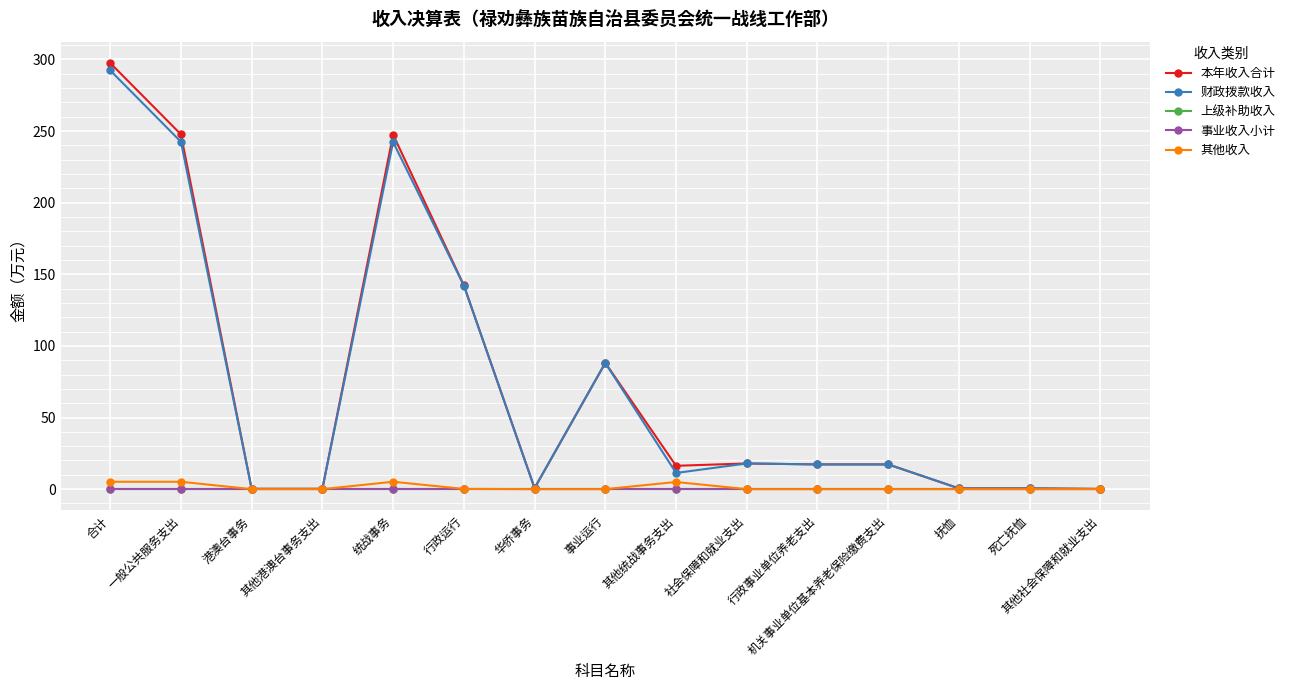

Reading left to right, what are all the values shown in this chart?

本年收入合计: 297.5	247.7	0.2	0.2	247.5	142.3	0.7	88.2	16.3	17.9	17.3	17.3	0.5	0.5	0.1
财政拨款收入: 292.4	242.5	0.2	0.2	242.3	142.2	0.7	88.2	11.3	17.9	17.3	17.3	0.5	0.5	0.1
上级补助收入: 0.0	0.0	0.0	0.0	0.0	0.0	0.0	0.0	0.0	0.0	0.0	0.0	0.0	0.0	0.0
事业收入小计: 0.0	0.0	0.0	0.0	0.0	0.0	0.0	0.0	0.0	0.0	0.0	0.0	0.0	0.0	0.0
其他收入: 5.2	5.2	0.0	0.0	5.2	0.2	0.0	0.0	5.0	0.0	0.0	0.0	0.0	0.0	0.0